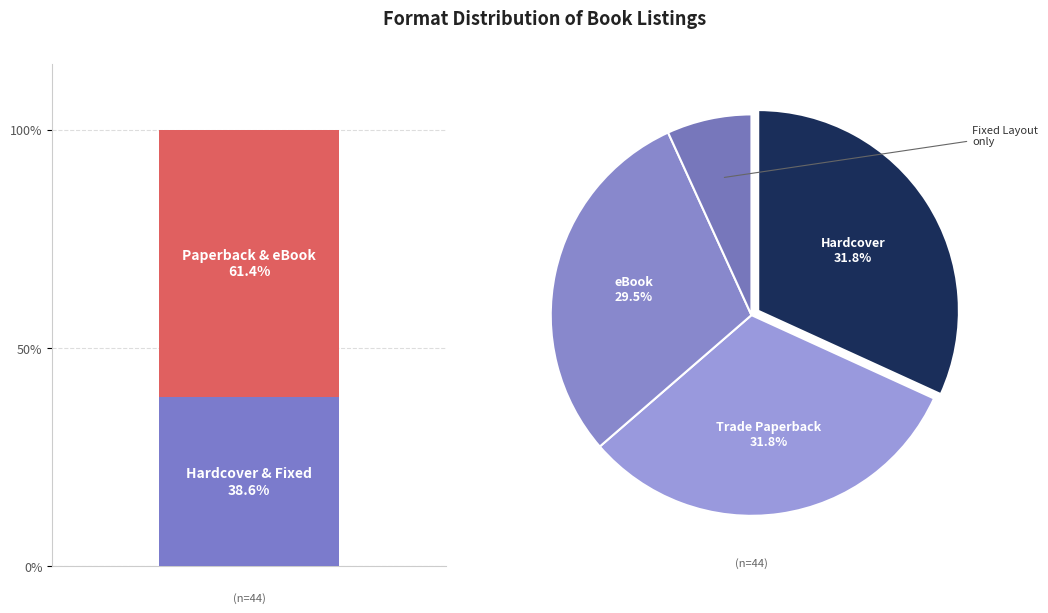

Combined, do eBook and Trade Paperback account for over 50%?

Yes